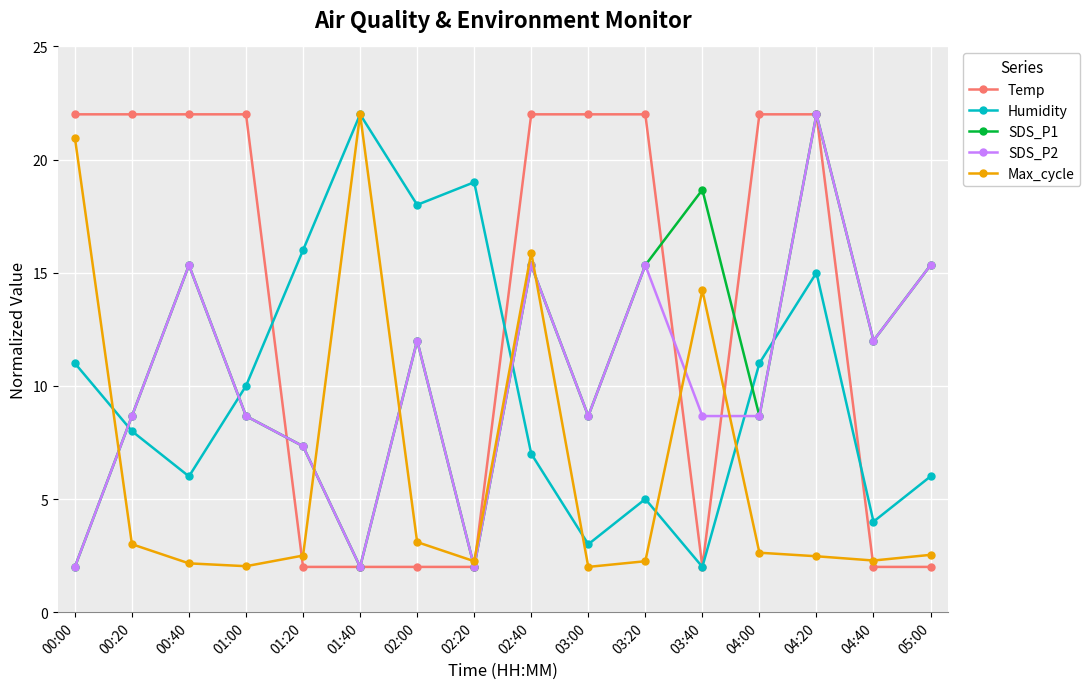

Where is the first local maximum for SDS_P1?

00:40